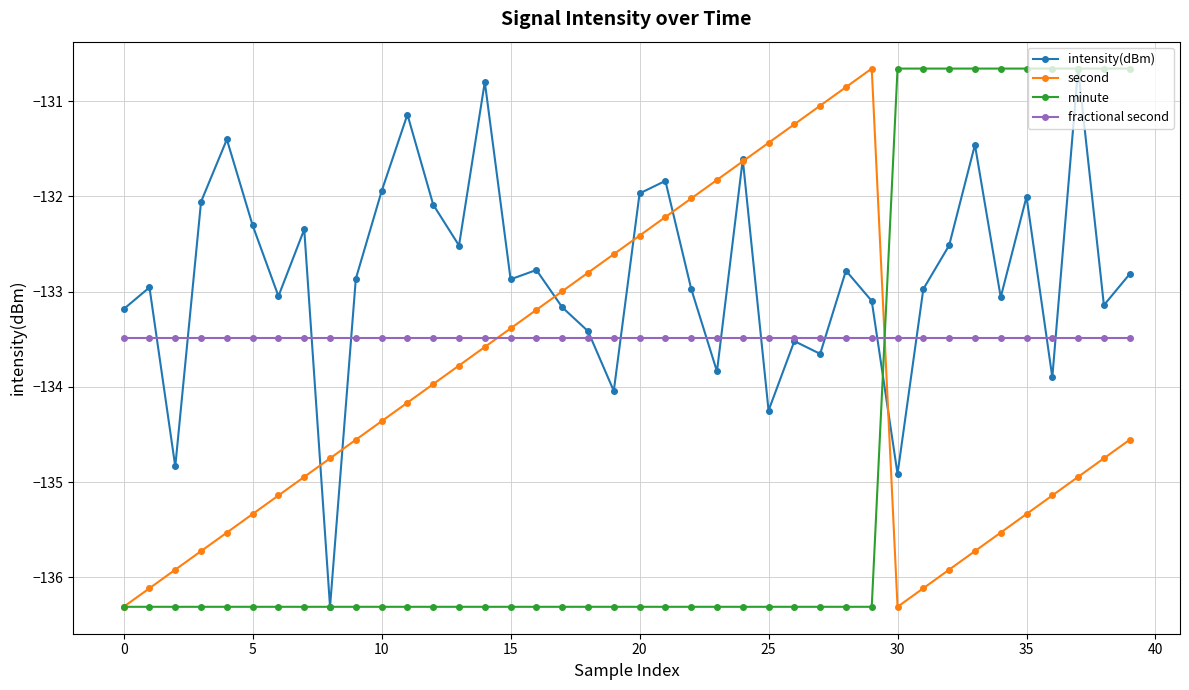

How many interior local valleys does the second series have?

1